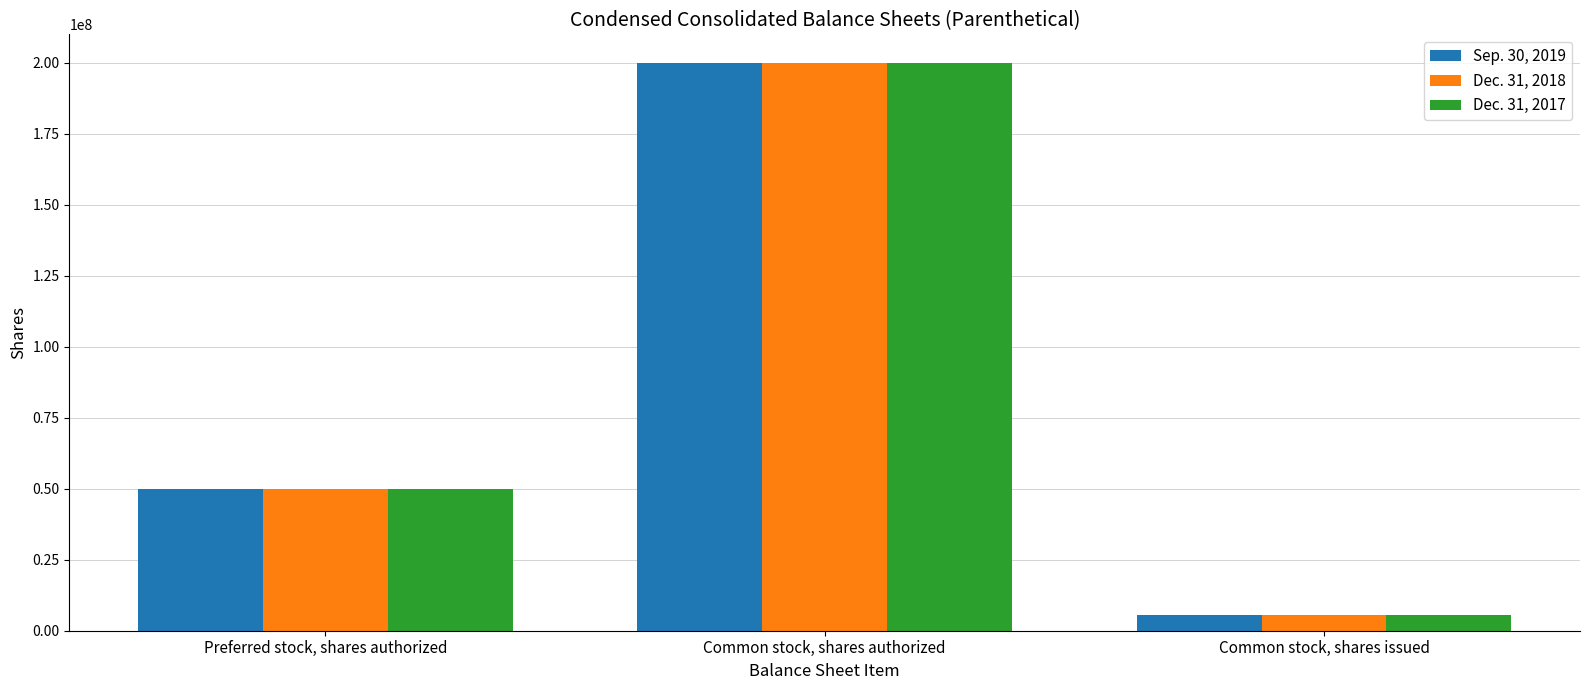

True or false: Sep. 30, 2019 has a value of 85380574 at Preferred stock, shares authorized.

False